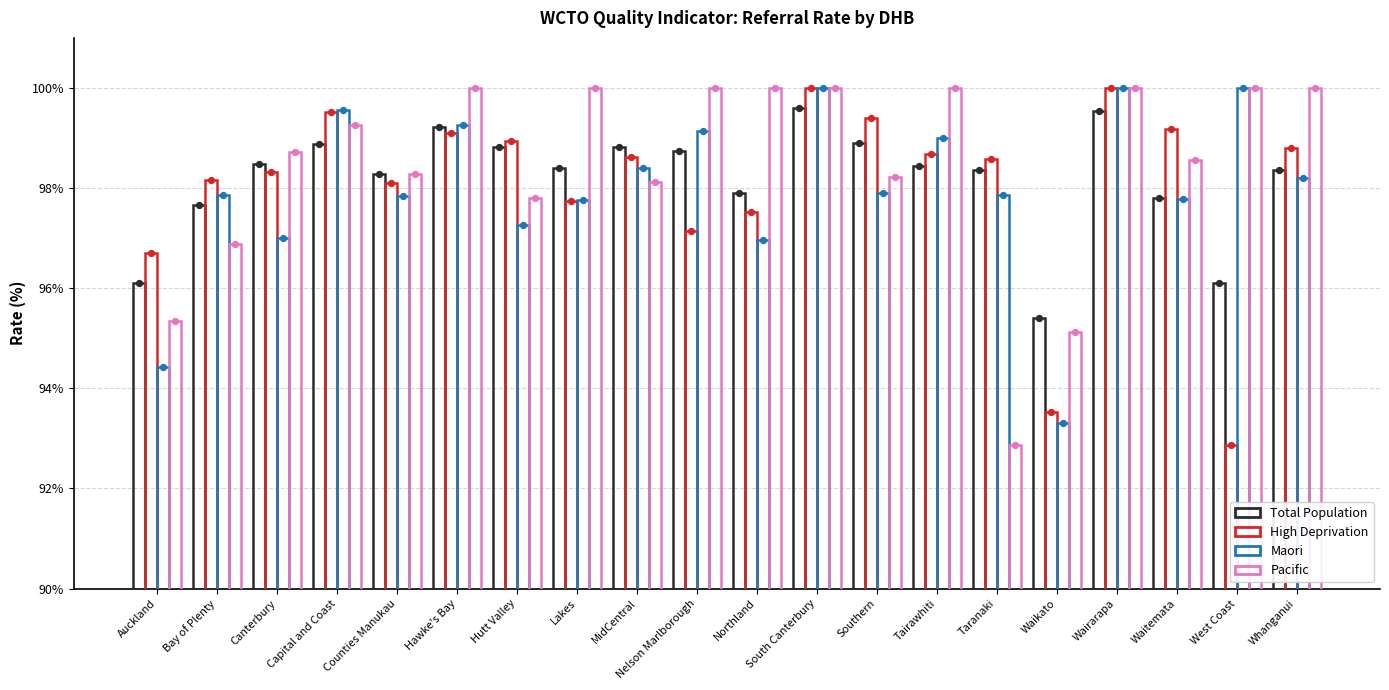

Which series has the widest spread of Y values?

High Deprivation